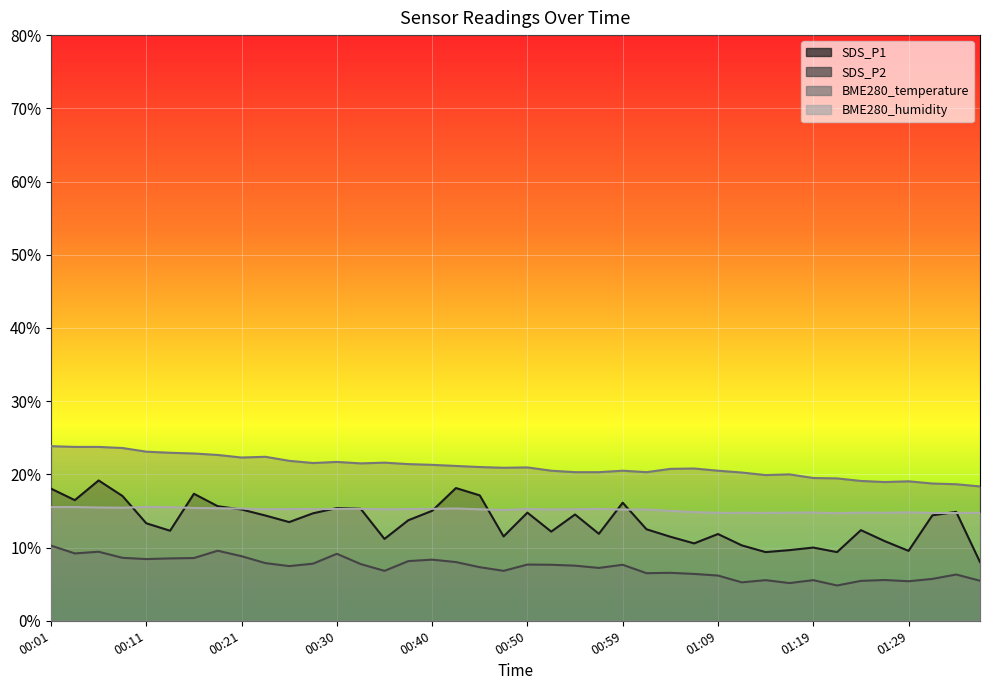

What is the difference between the highest and lowest values at 00:23?

14.5